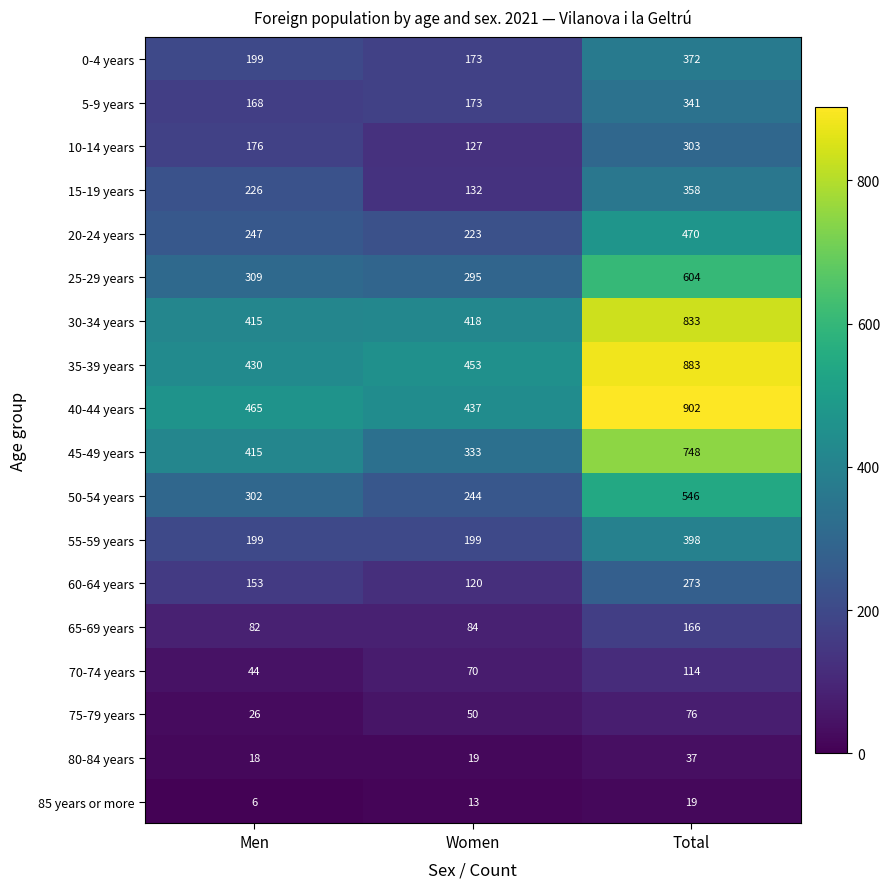

What is the spread (max minus min) of values at Men?

459